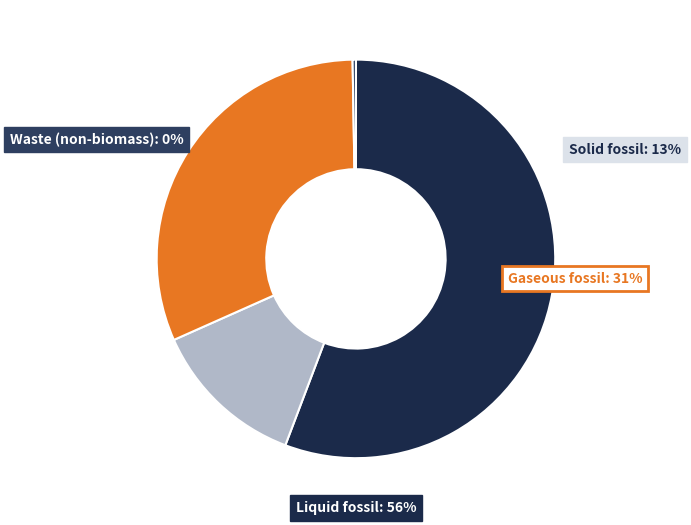

Is Gaseous fossil the majority of the pie?

No